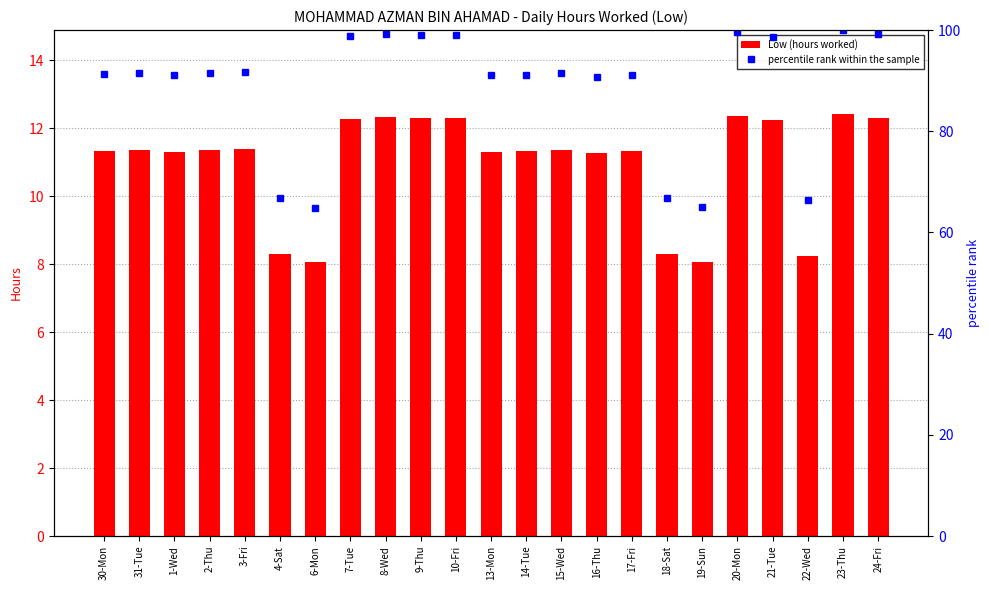

Between 31-Tue and 4-Sat, which is larger?

31-Tue